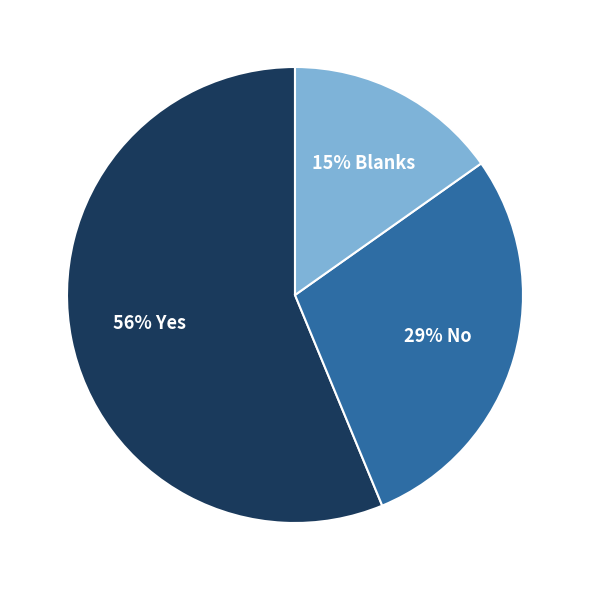

To the nearest percent, what is the average slice percentage?

33%